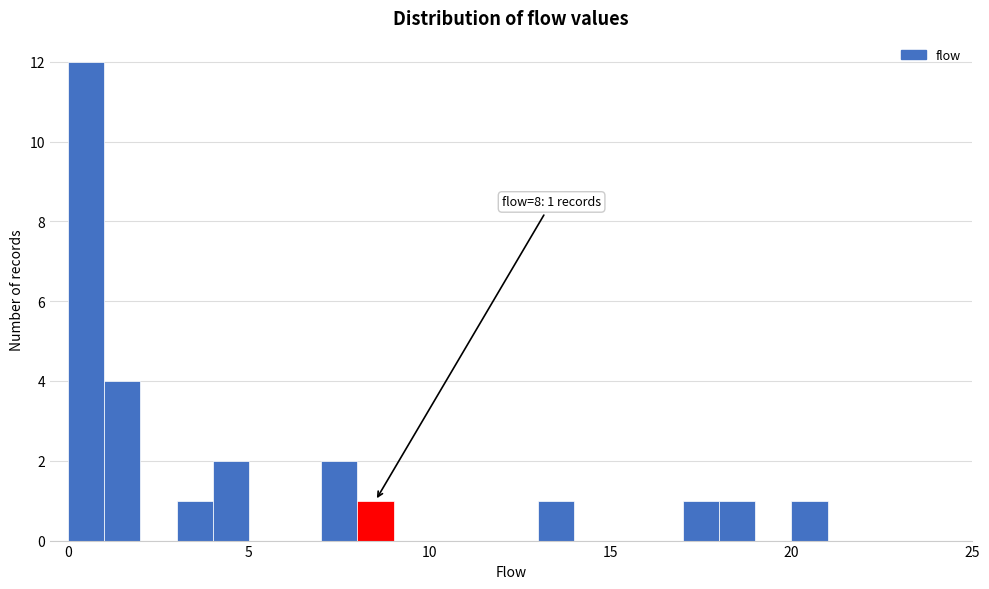

Around what value on the x-axis is the tallest bar? Give the approximate position of its centre, as read against the axis.

0.5